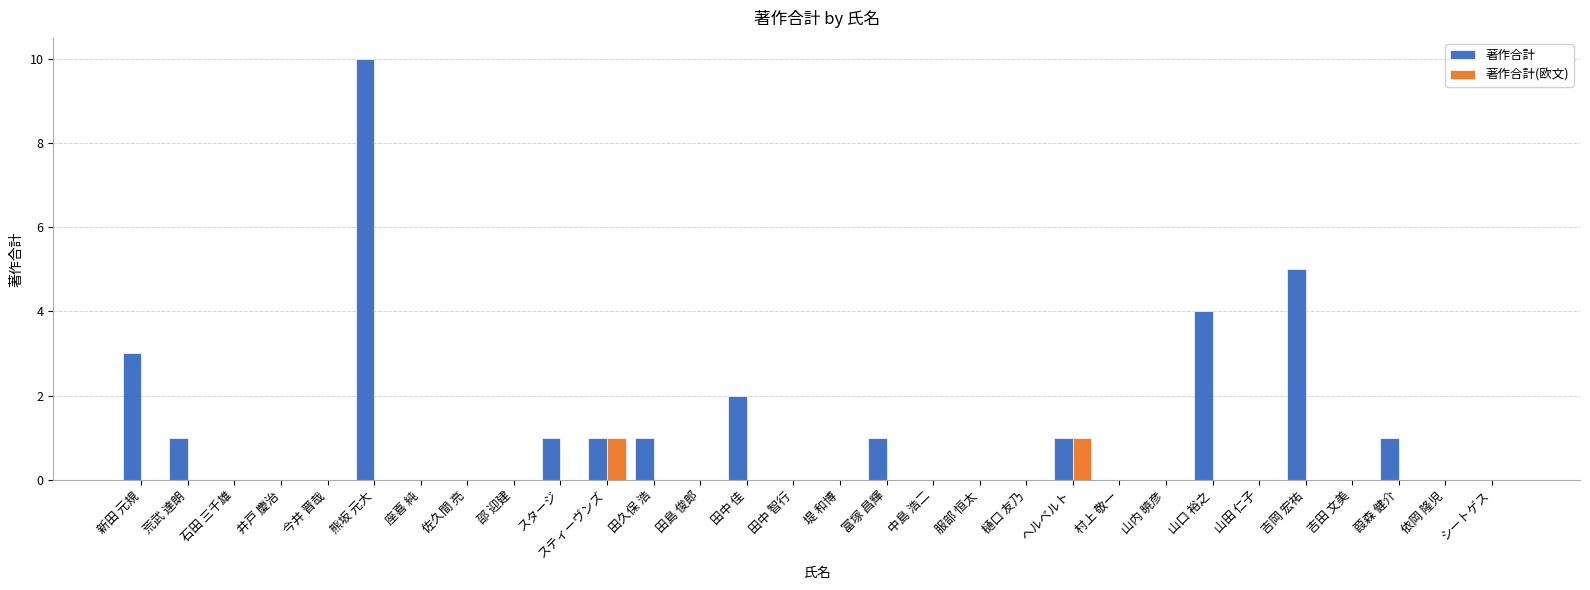

Between 熊坂 元大 and 吉岡 宏祐, which series saw the biggest shift?

著作合計